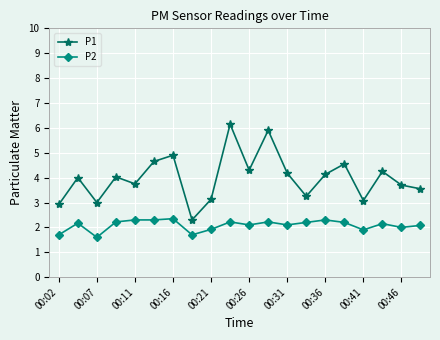

What is the value of the P2 point at the 9th from the left?

1.9